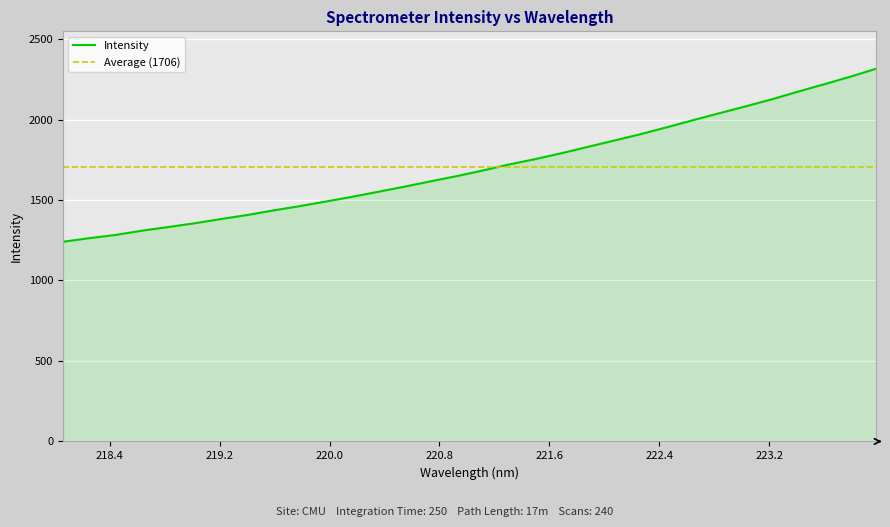

What is the difference between the values at 223.9802 and 222.4538?

364.7